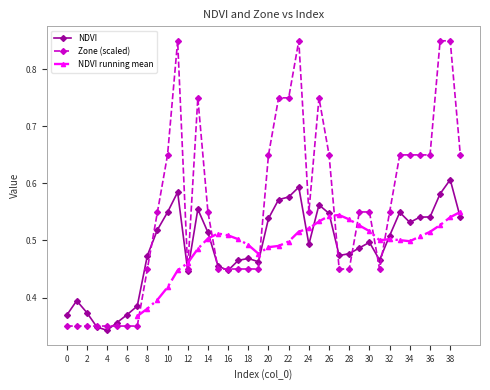

Is it true that Zone equals 0.4 at 15?

True